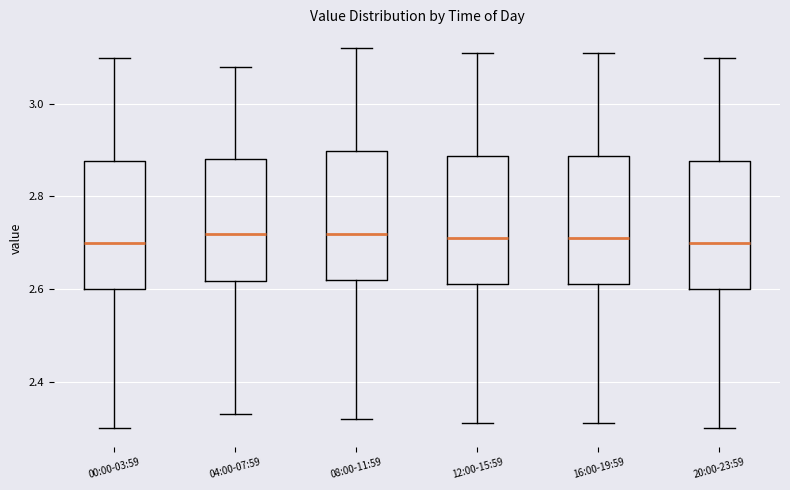

Where does the lower whisker of the box for 12:00-15:59 end on the y-axis? The values are not printed on the chart, so give them approximately, as read against the axis.

2.32